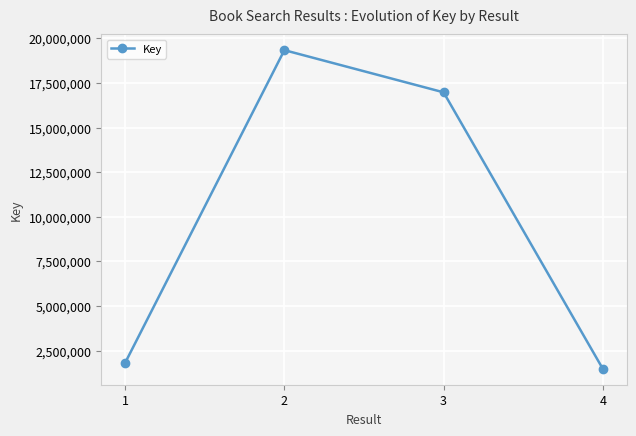

What is the difference between the maximum and minimum values?

17851729